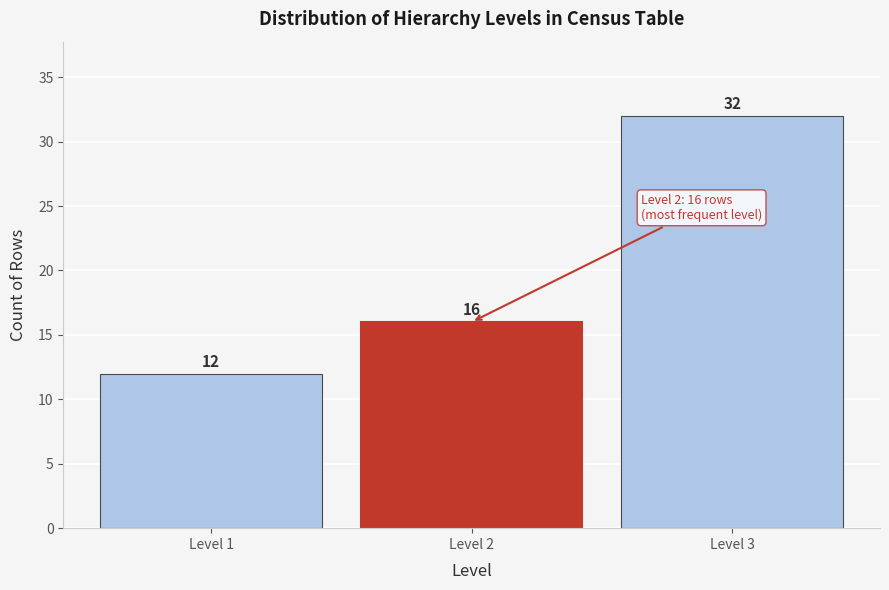

Reading left to right, transcribe all the data shown in this chart.

12	16	32